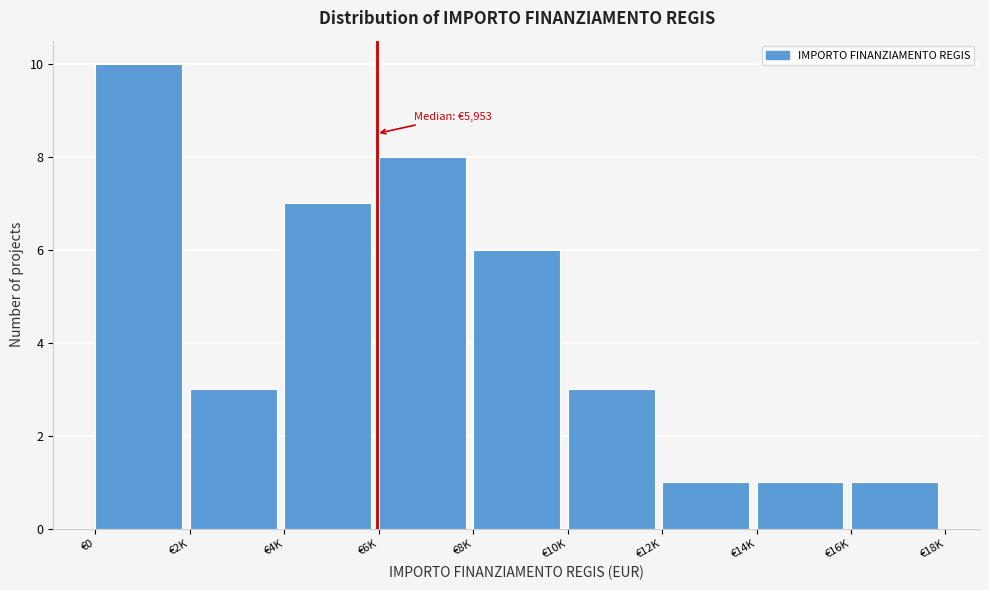

Reading left to right, what are all the values shown in this chart?

10	3	7	8	6	3	1	1	1